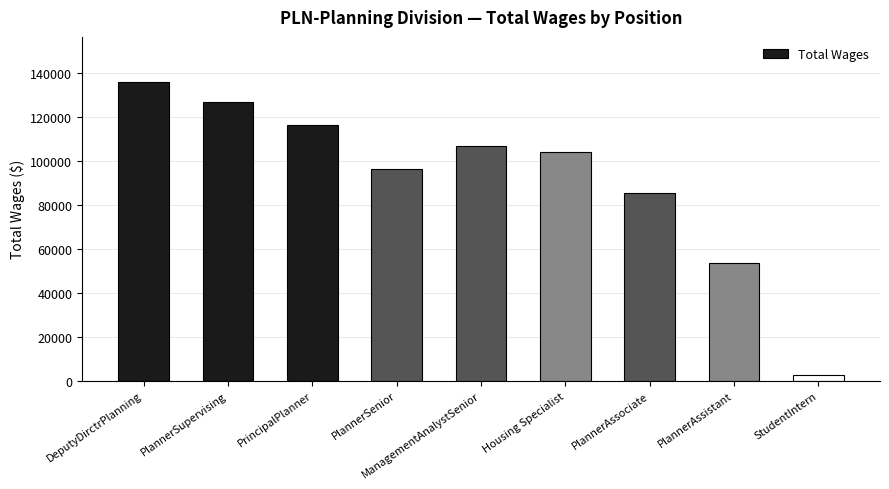

What is the minimum value shown in the chart?

2574.0